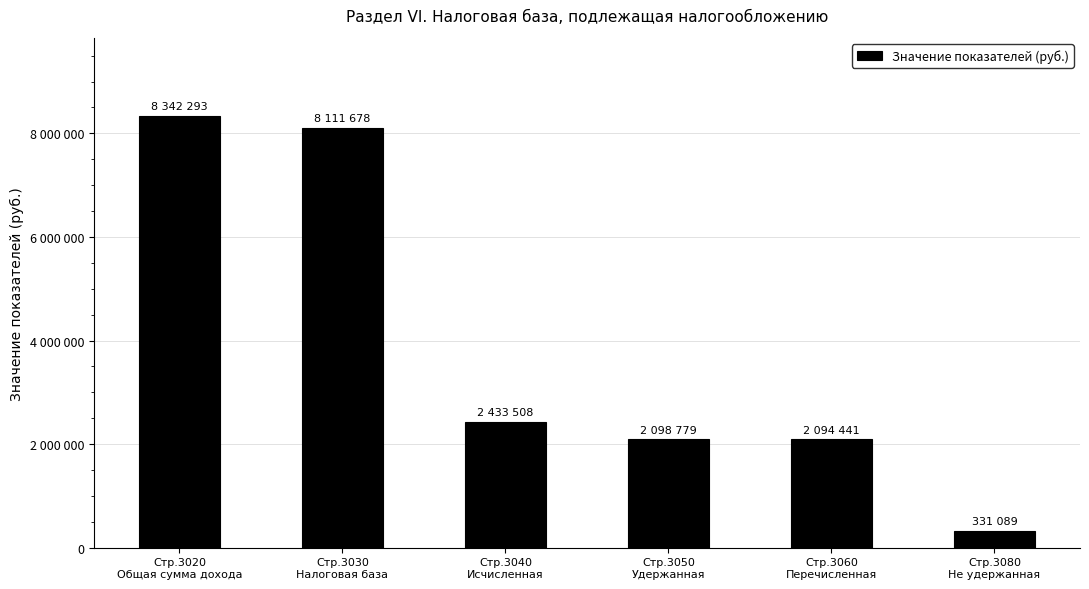

What is the label of the 1st bar from the left?

Стр.3020
Общая сумма дохода